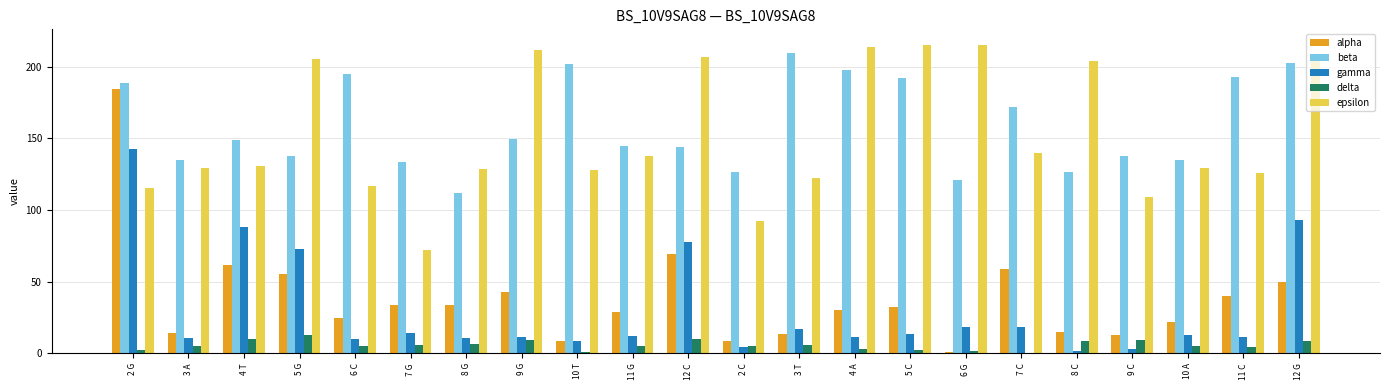

The value of gamma at 8 G is 10.9. True or false?

True